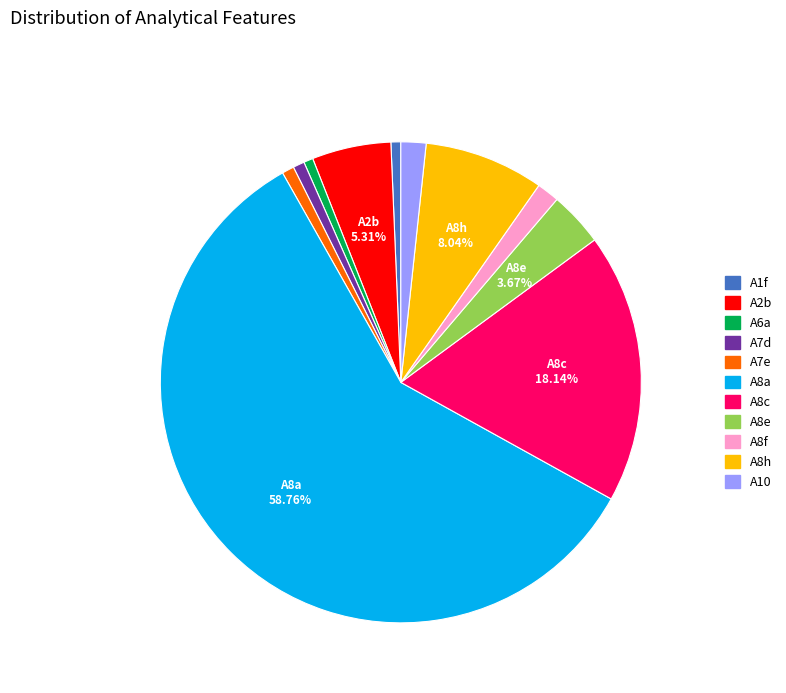

Which has a higher value, A10 or A1f?

A10